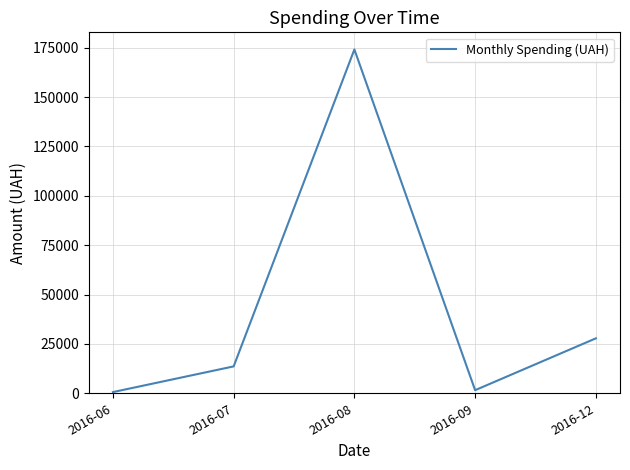

How many categories are shown in the chart?

5